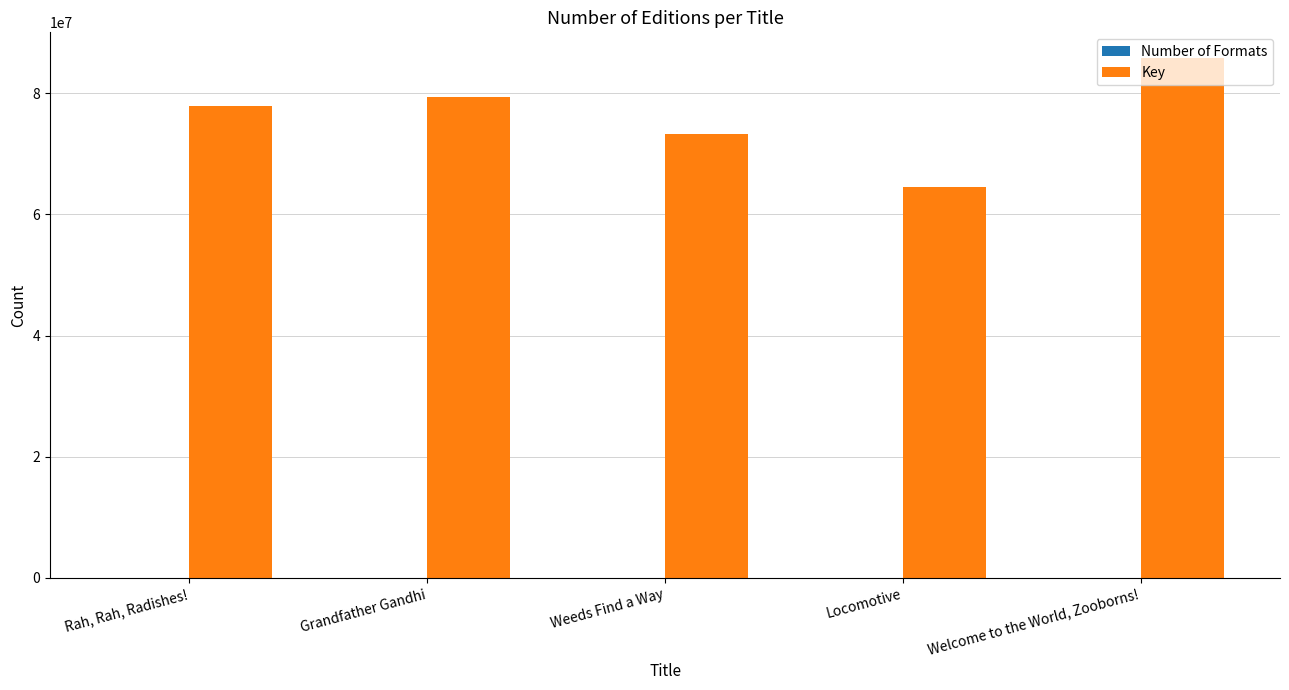

At which category is the sum across all series the highest?

Welcome to the World, Zooborns!